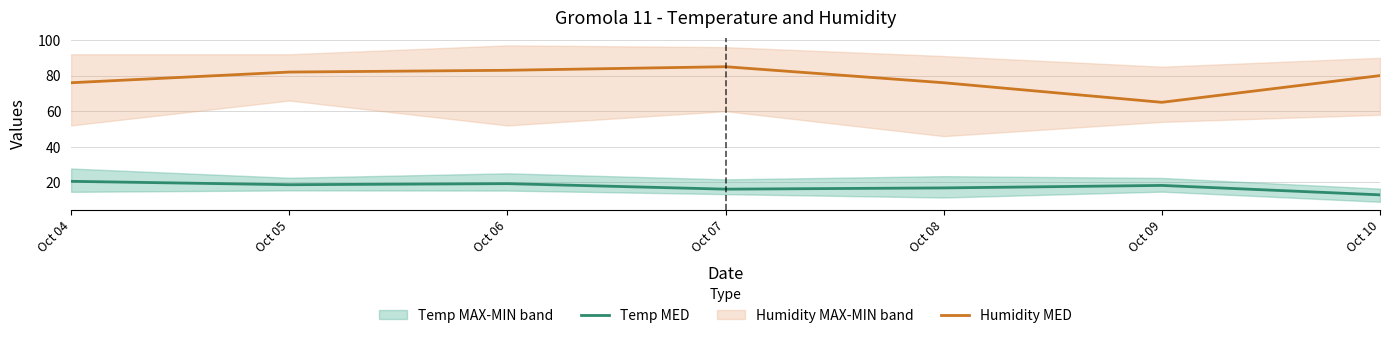

List the labels in order of Temp MED value, smallest first.

Oct 10, Oct 07, Oct 08, Oct 09, Oct 05, Oct 06, Oct 04